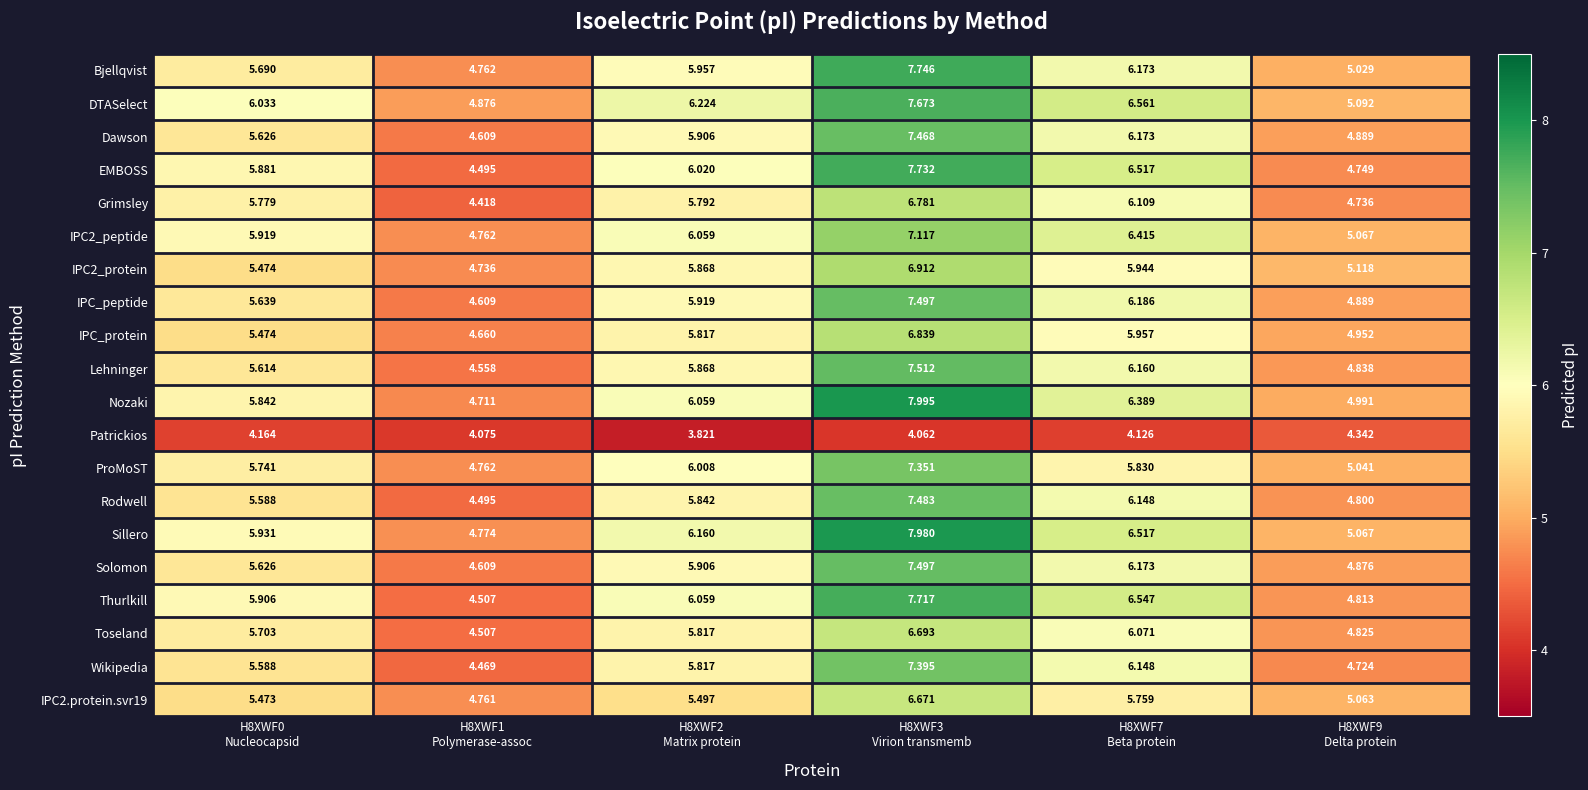

Which series has the largest total across all categories?

DTASelect